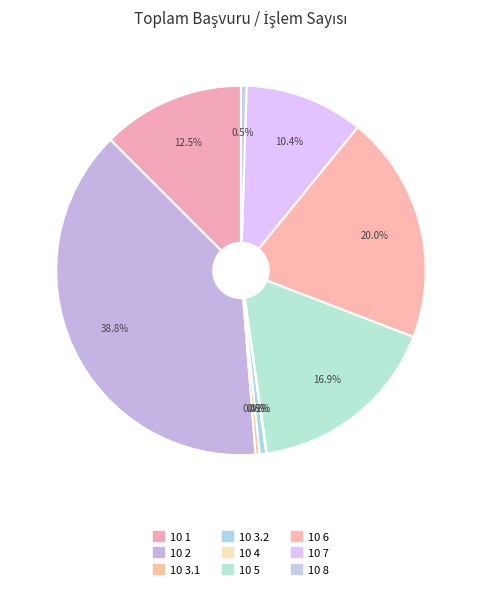

Count the number of slices in the pie.

9